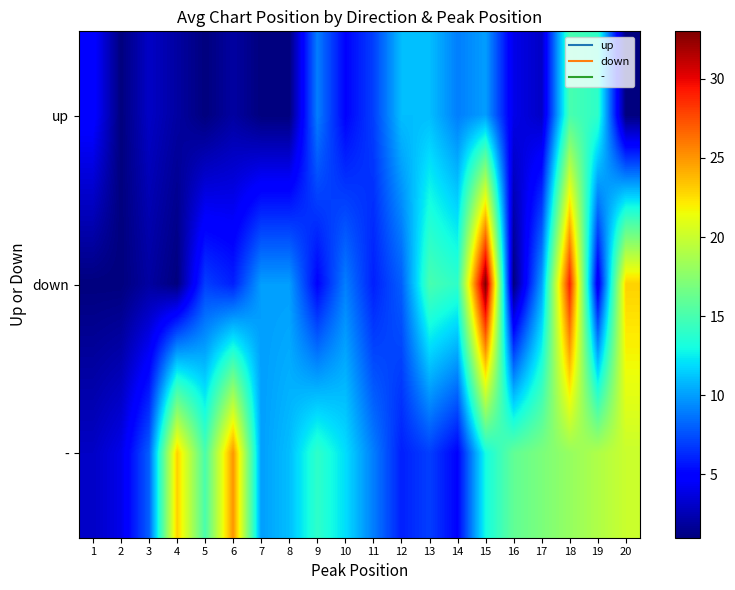

What is the total value across all series at 13?

33